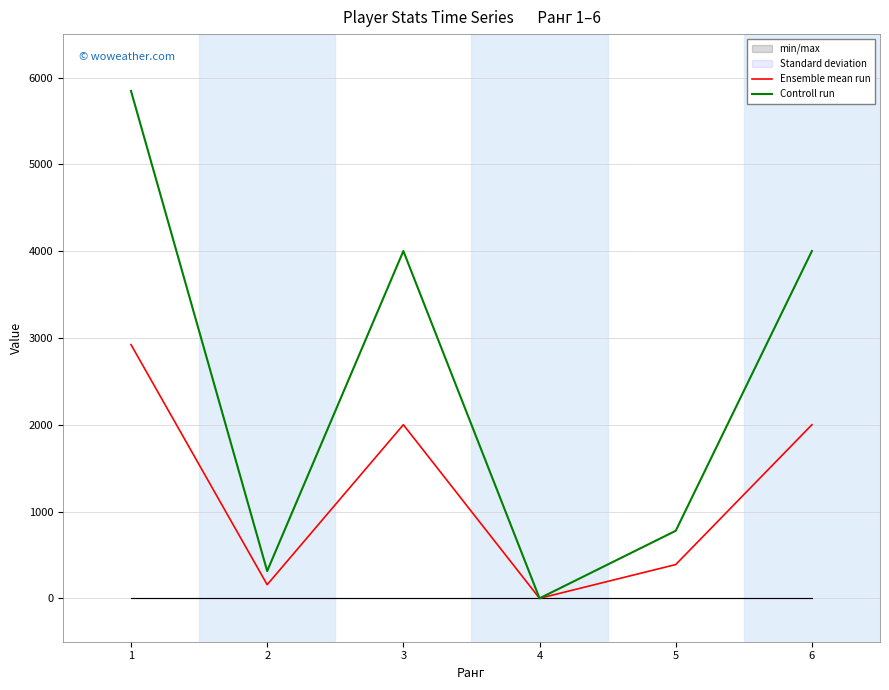

Reading left to right, extract all data points from this chart.

Ensemble mean run: 2923	157	2000	0	389	2000
Controll run: 5846	314	4001	0	778	4001